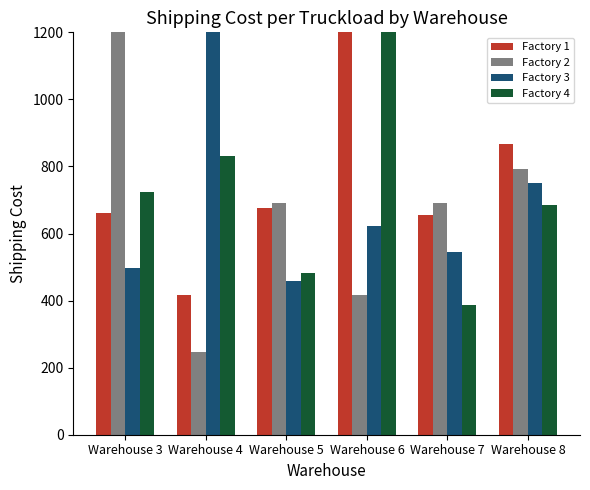

Does the chart contain any negative values?

No